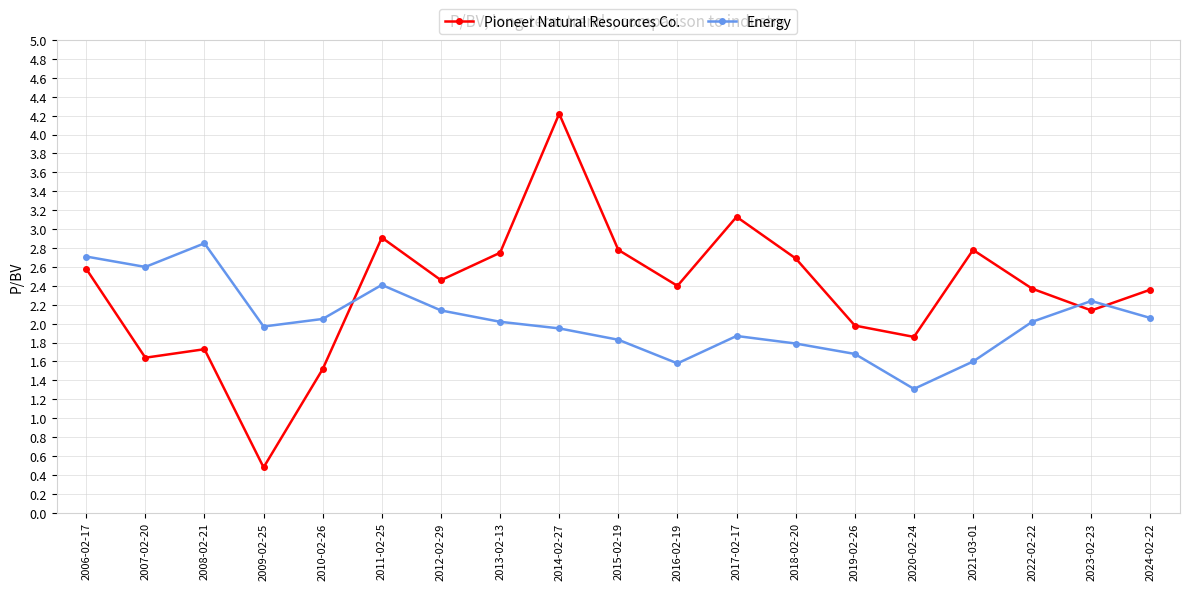

At how many categories does at least one series exceed 2?

16